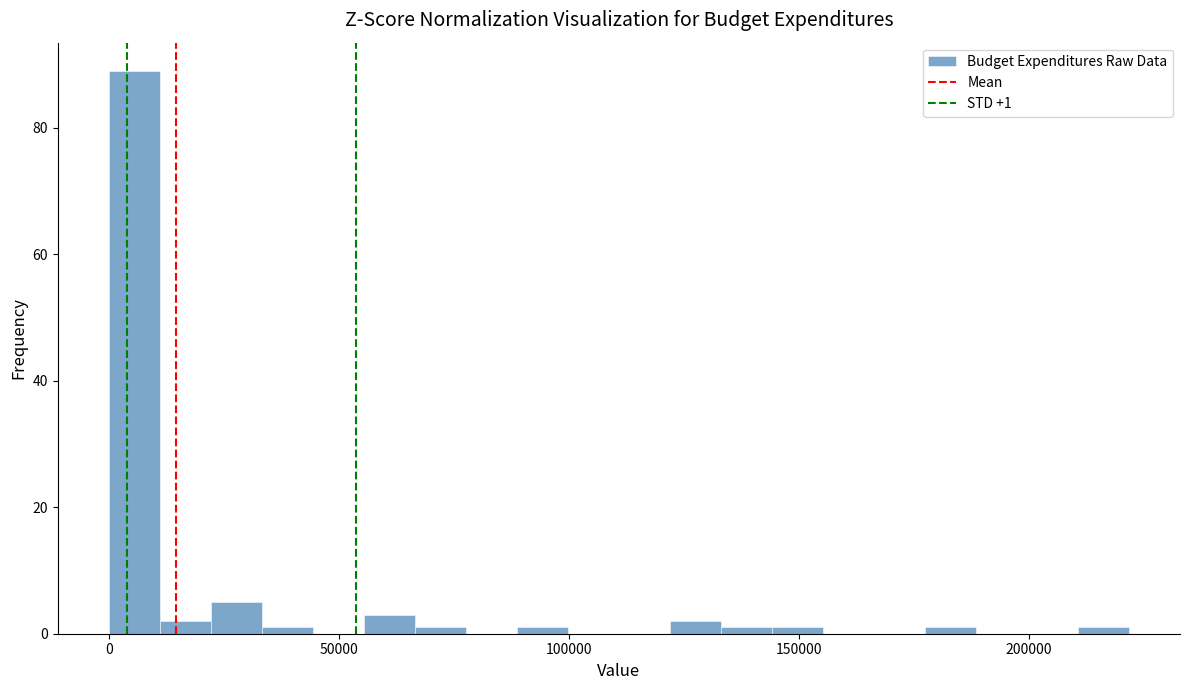

Around what value on the x-axis is the tallest bar? Give the approximate position of its centre, as read against the axis.

5000